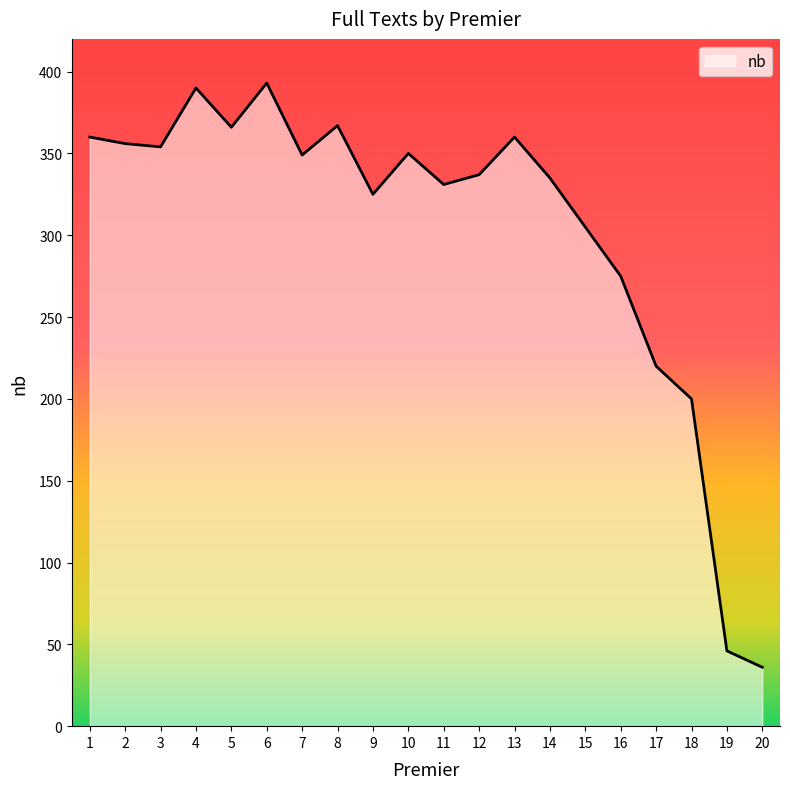

What is the difference between the maximum and minimum values?

357